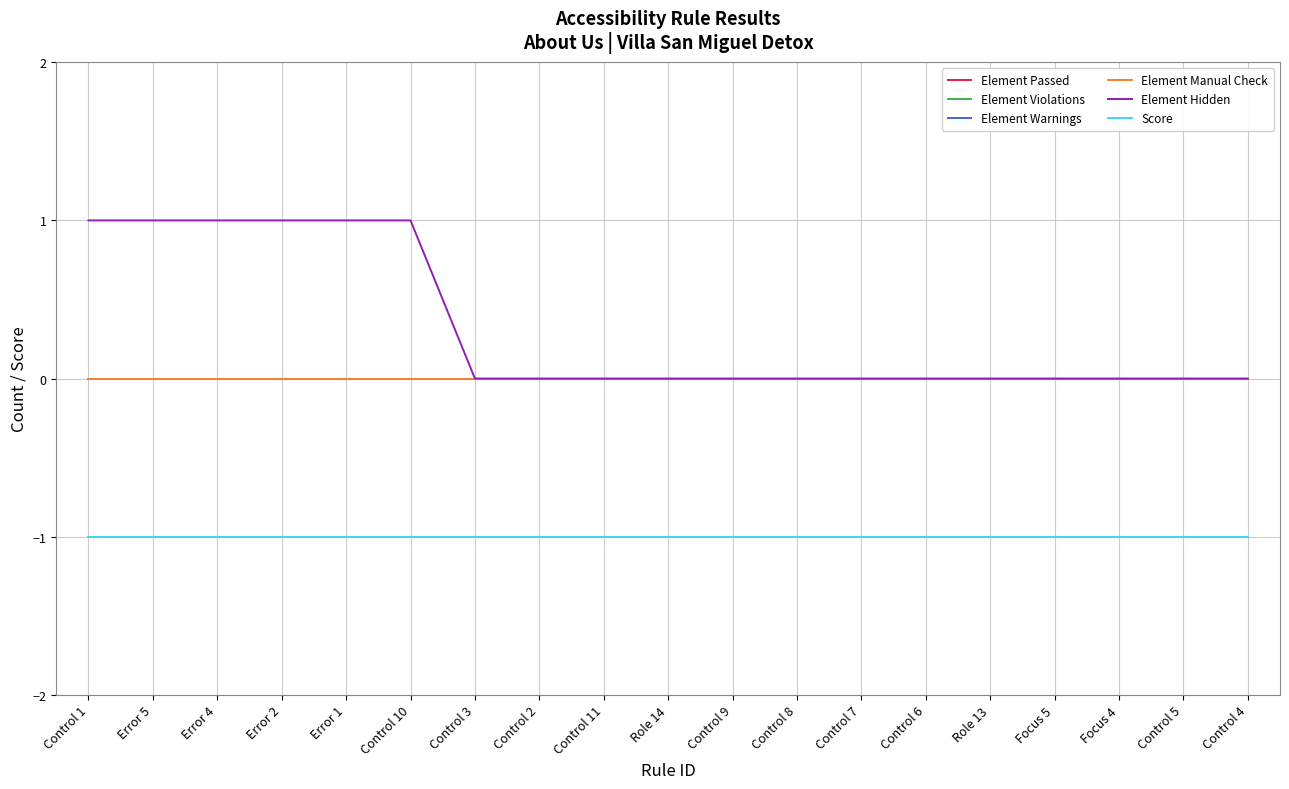

The value of Element Warnings at Role 13 is 0. True or false?

True